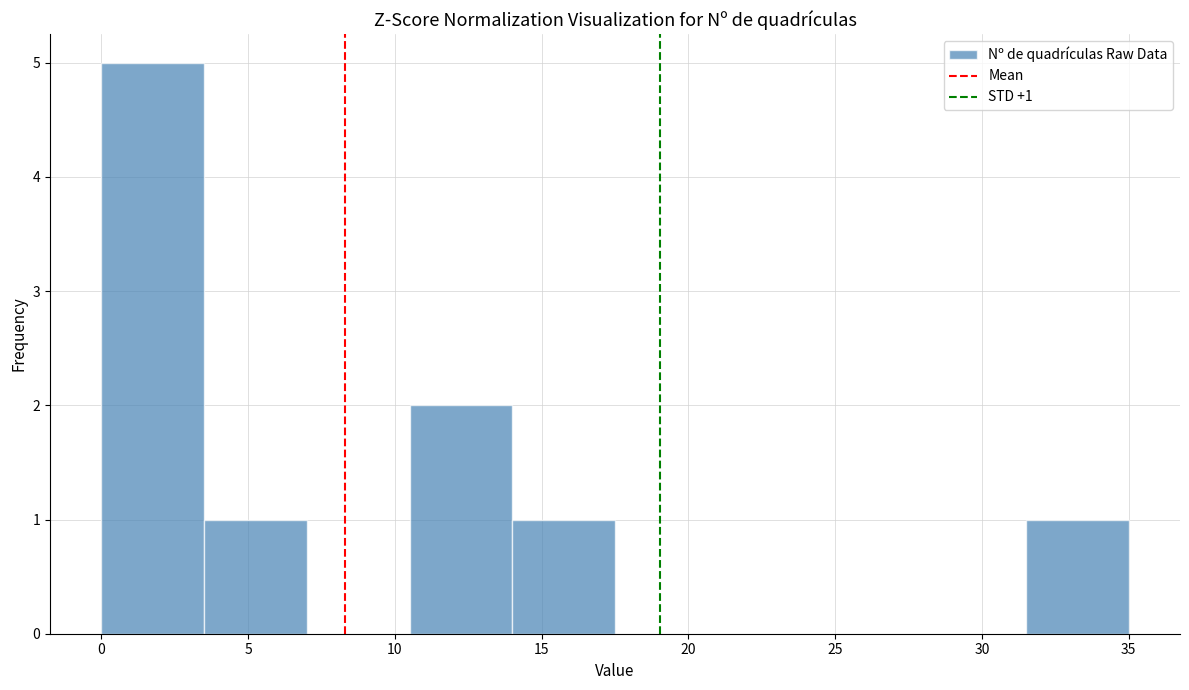

Which range on the x-axis has the tallest bar?

0.0 to 3.5